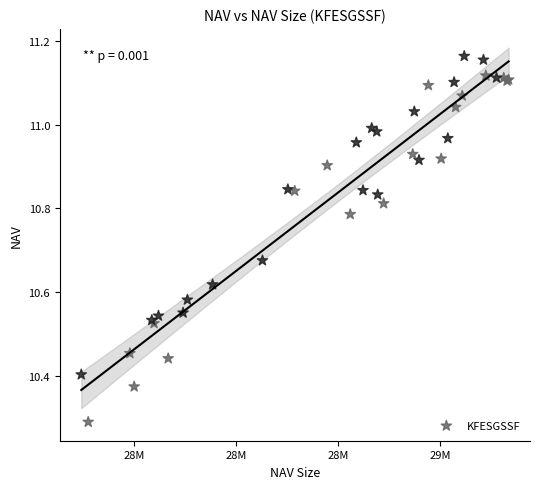

What Y value in the scatter plot is closest to 10?

10.3